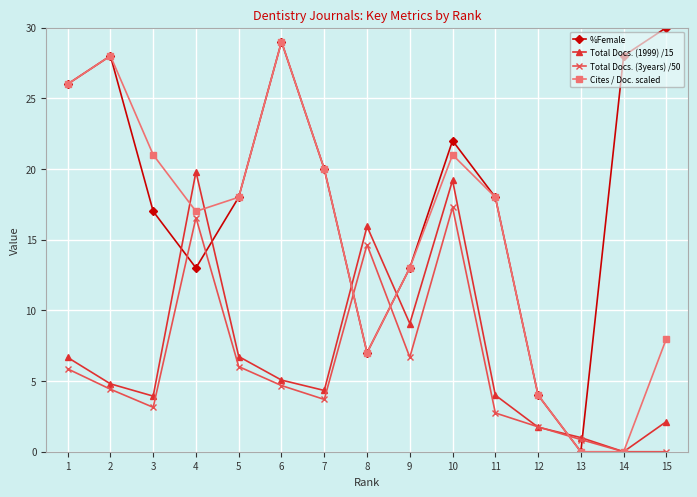

Does the chart have visible grid lines?

Yes